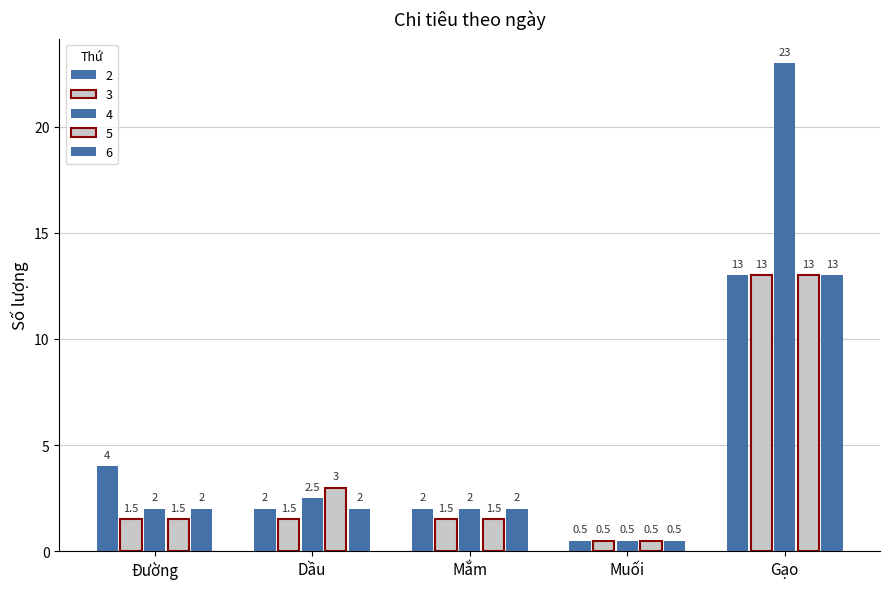

Is the value of 4 at Gạo greater than the value of 5 at Gạo?

Yes